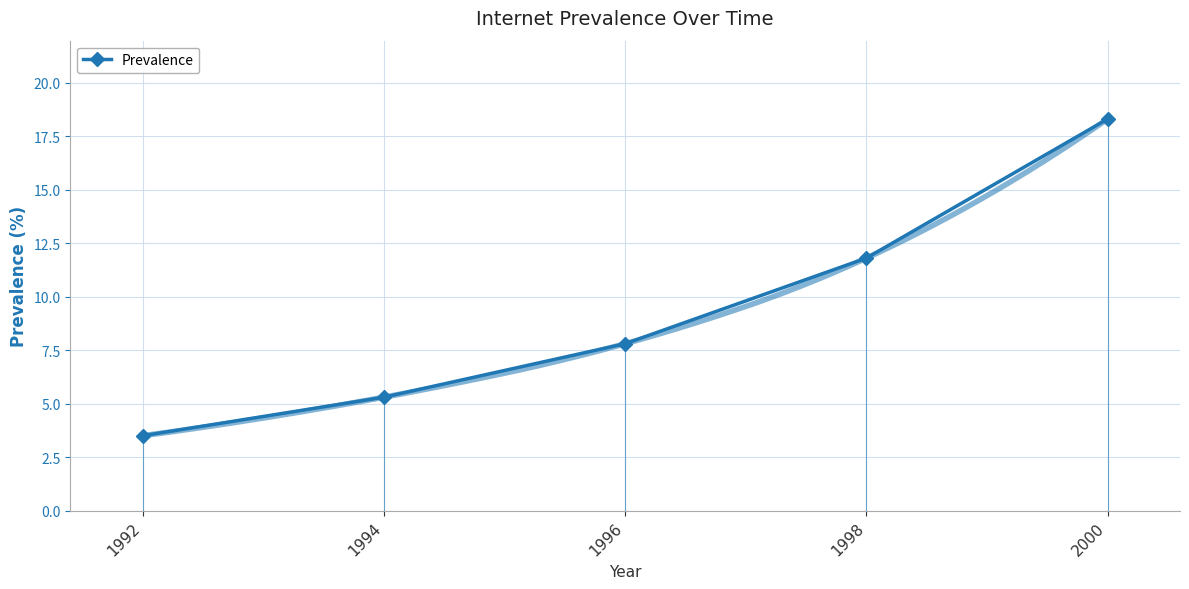

Reading left to right, transcribe all the data shown in this chart.

1992=3.5	1994=5.3	1996=7.8	1998=11.8	2000=18.3